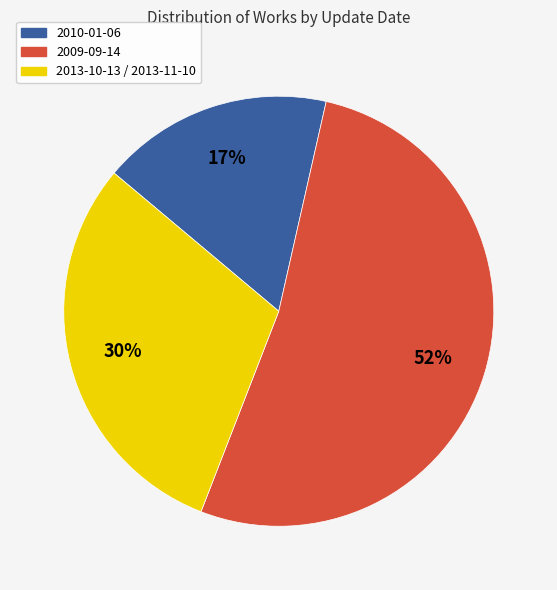

To the nearest percent, what is the average slice percentage?

33%